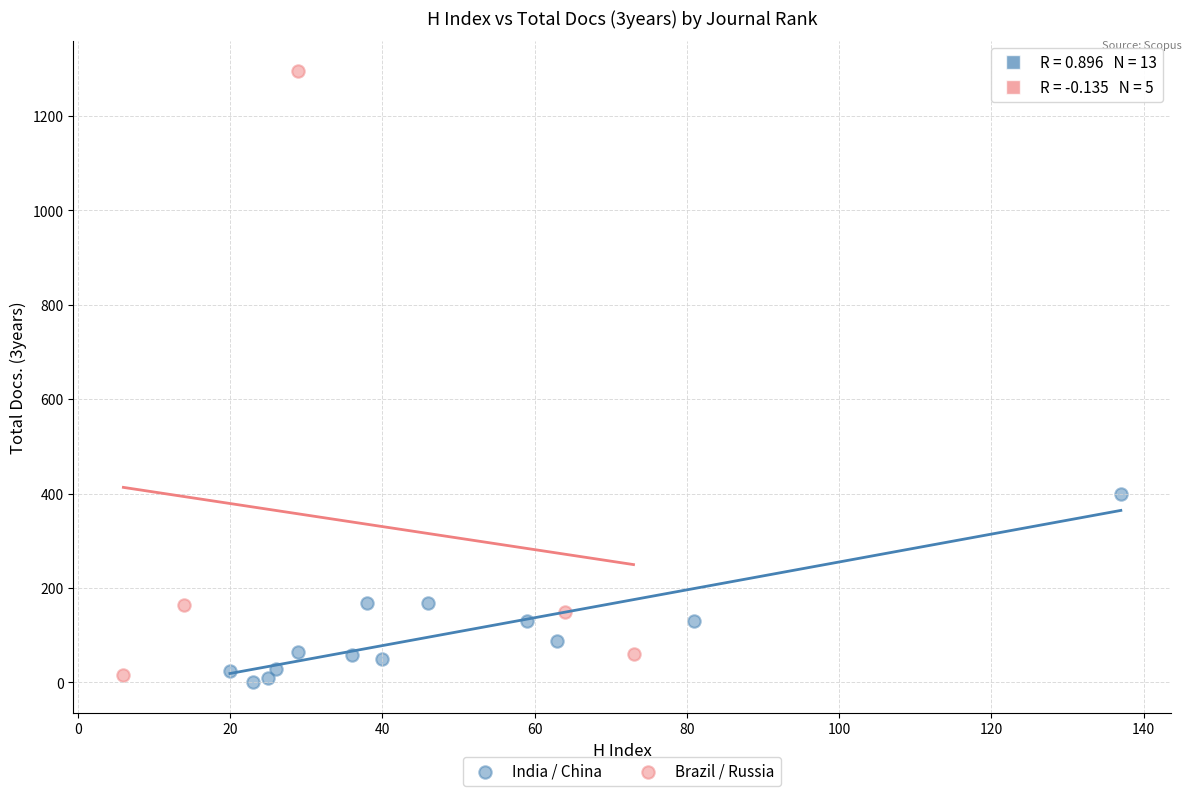

Which series reaches the maximum Y coordinate?

Brazil / Russia